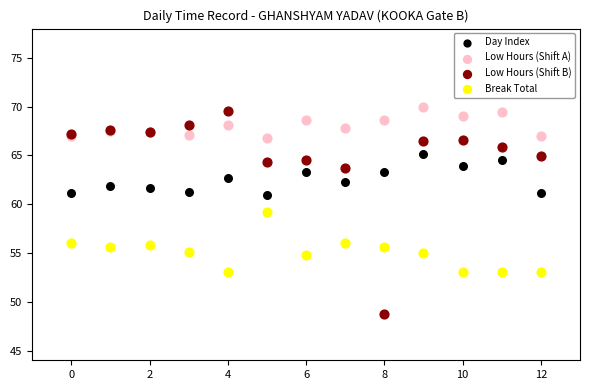

Which series reaches the minimum Y coordinate?

Low Hours (Shift B)